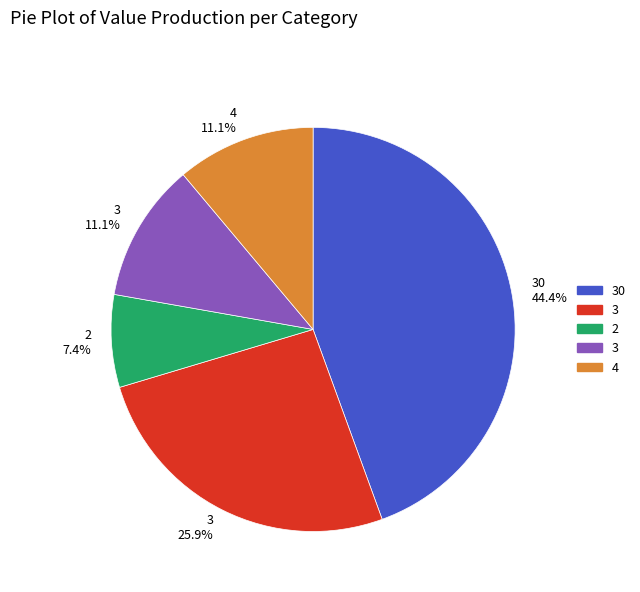

To the nearest percent, what is the difference between the largest and smallest slice percentages?

37%